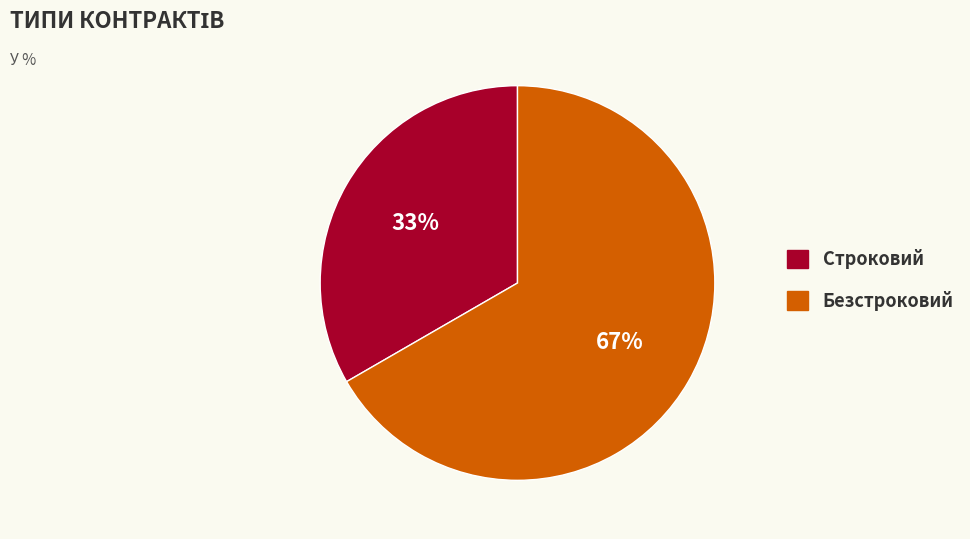

Is the sum of Безстроковий and Строковий greater than half?

Yes